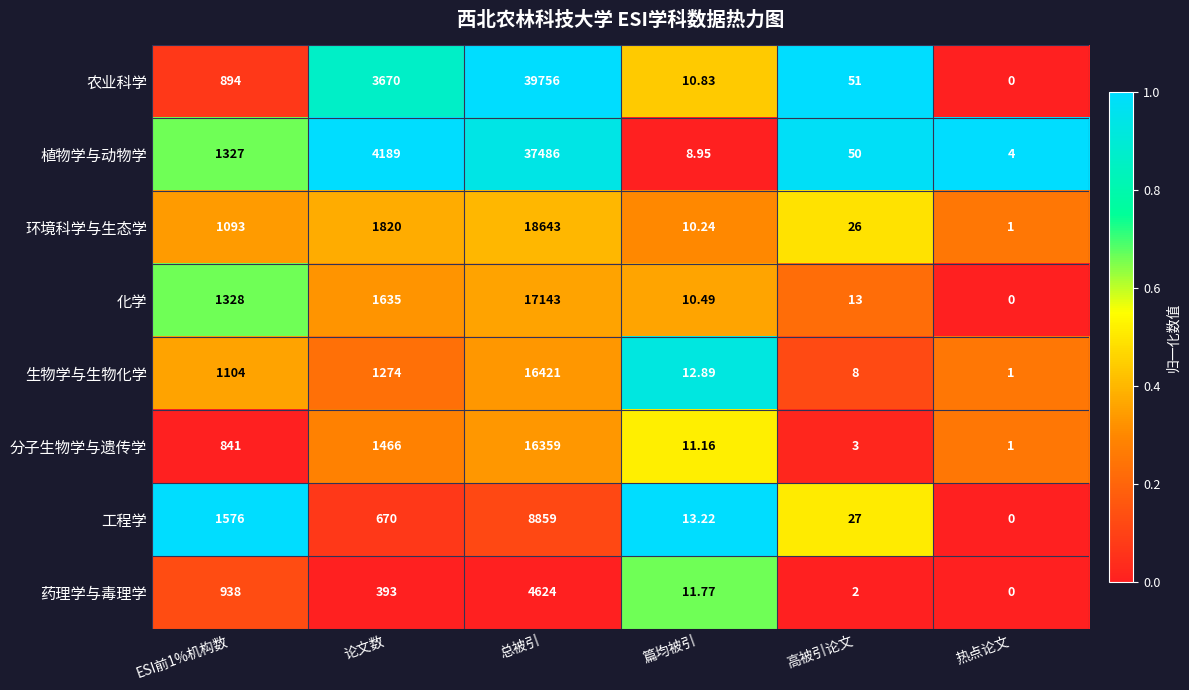

At which label does 工程学 reach its minimum?

热点论文